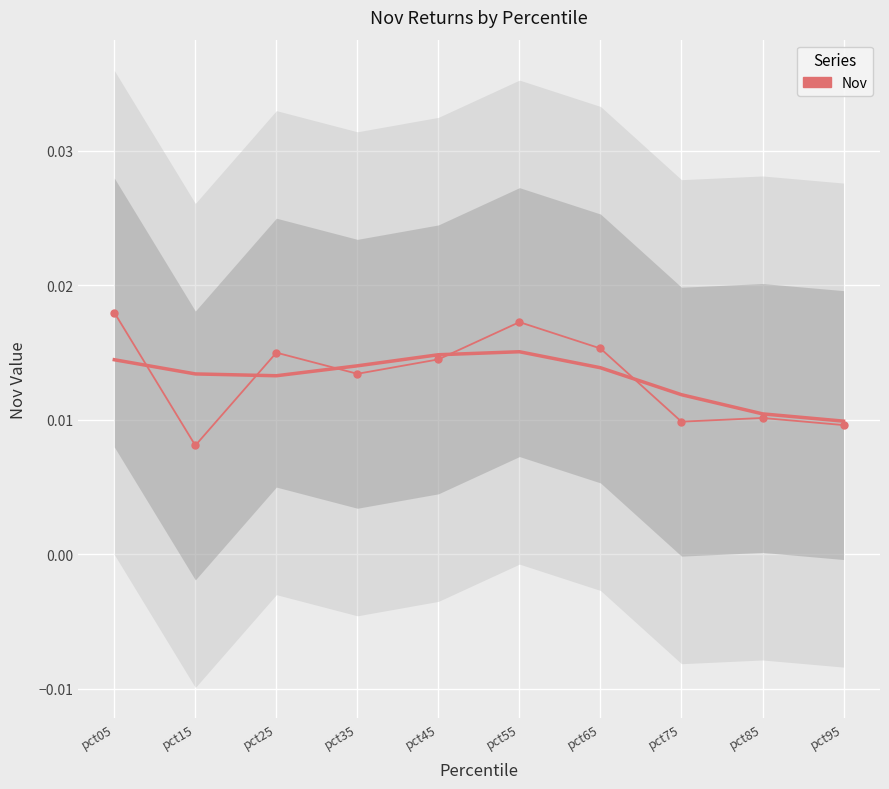

Rank the categories by value from highest to lowest.

pct05, pct55, pct65, pct25, pct45, pct35, pct85, pct75, pct95, pct15